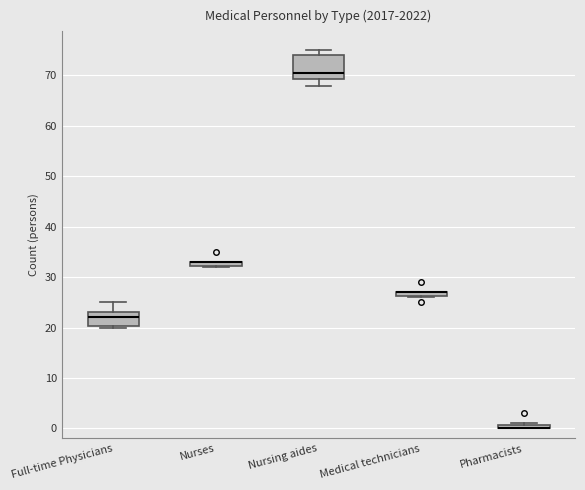

Where does the median line of the box for Nursing aides sit on the y-axis? The values are not printed on the chart, so give them approximately, as read against the axis.

71